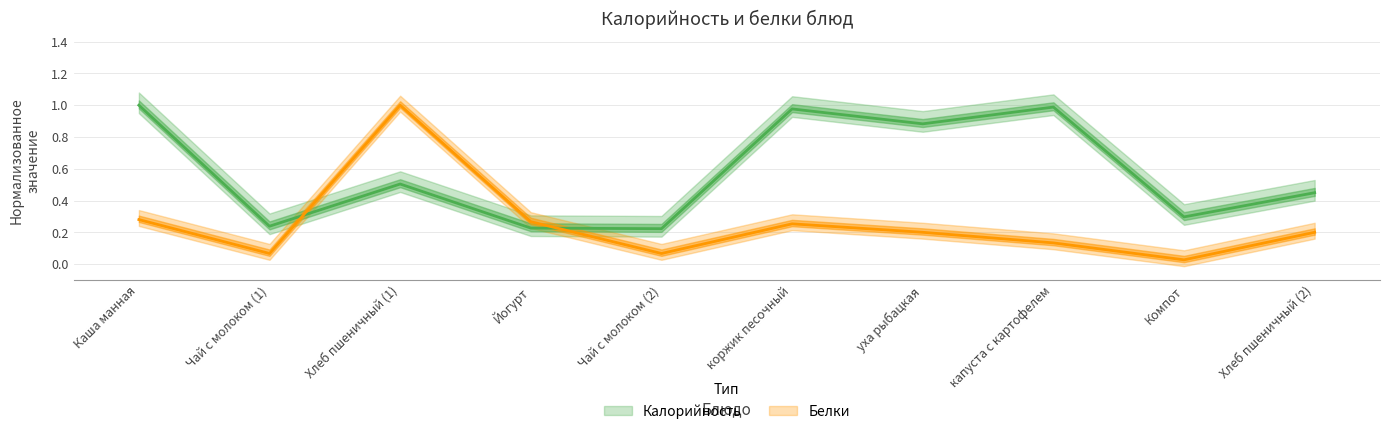

True or false: Белки and Калорийность intersect in this chart.

True